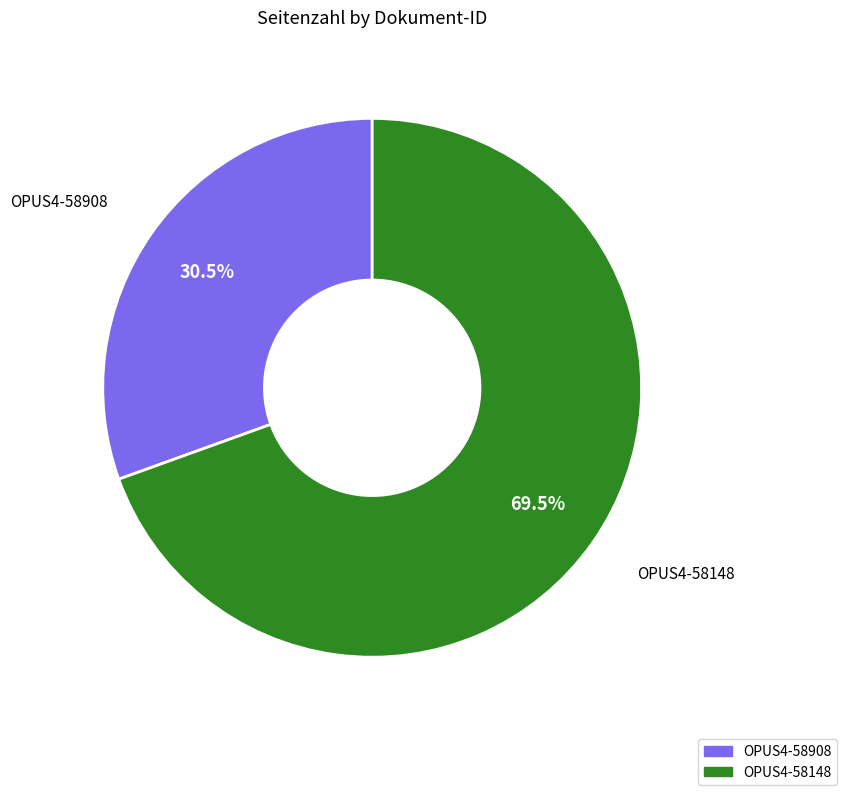

What portion of the pie excludes OPUS4-58148?

30.5%